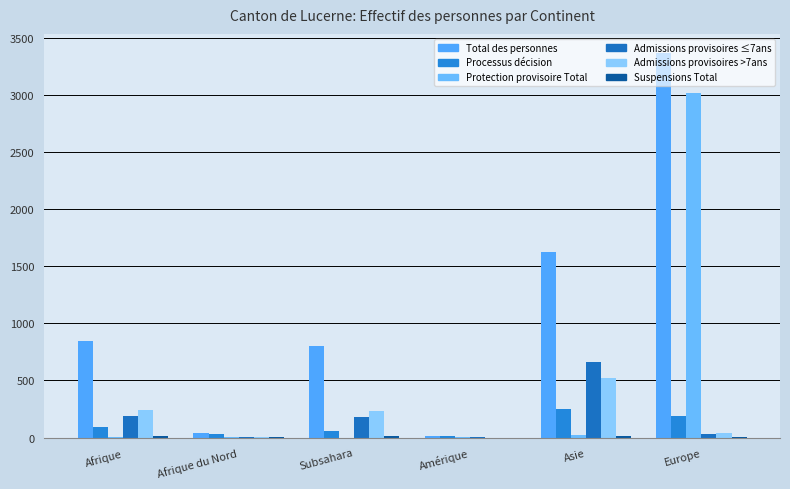

How many series are shown in this chart?

6